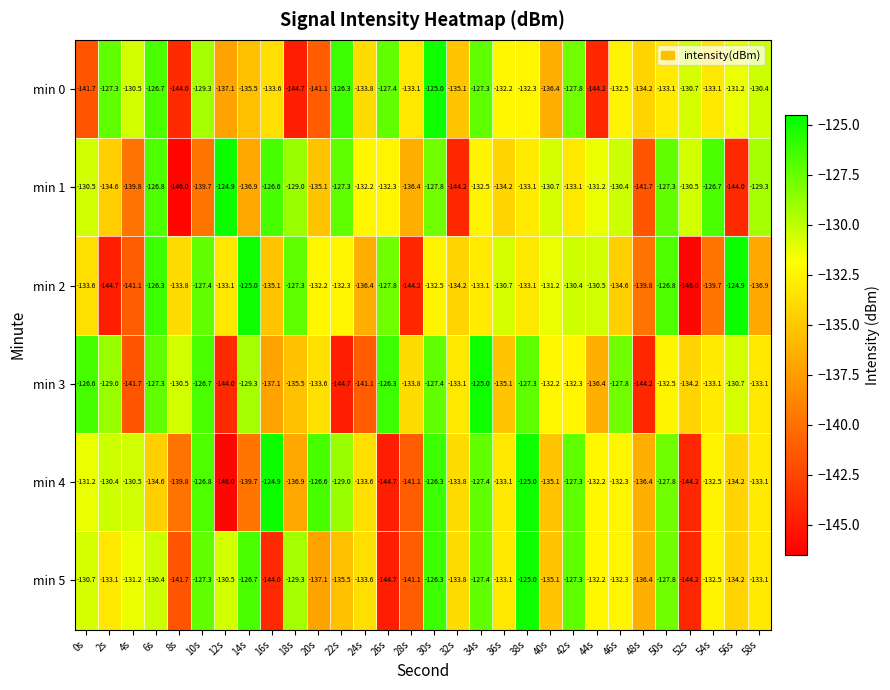

What is the difference between the min 1 values at 6s and 56s?

17.2